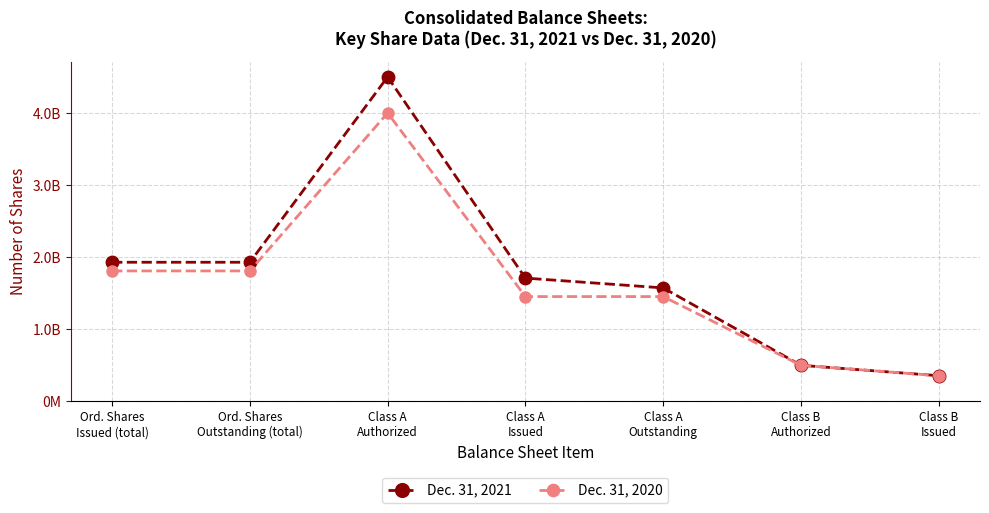

What are all the series names shown in the legend?

Dec. 31, 2021, Dec. 31, 2020